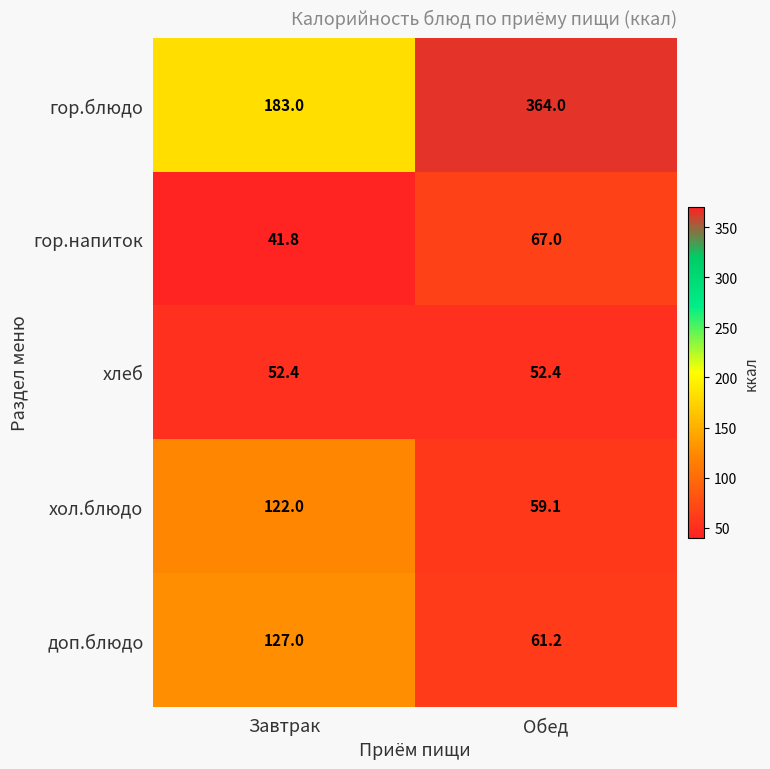

Which series has the widest spread of values?

гор.блюдо